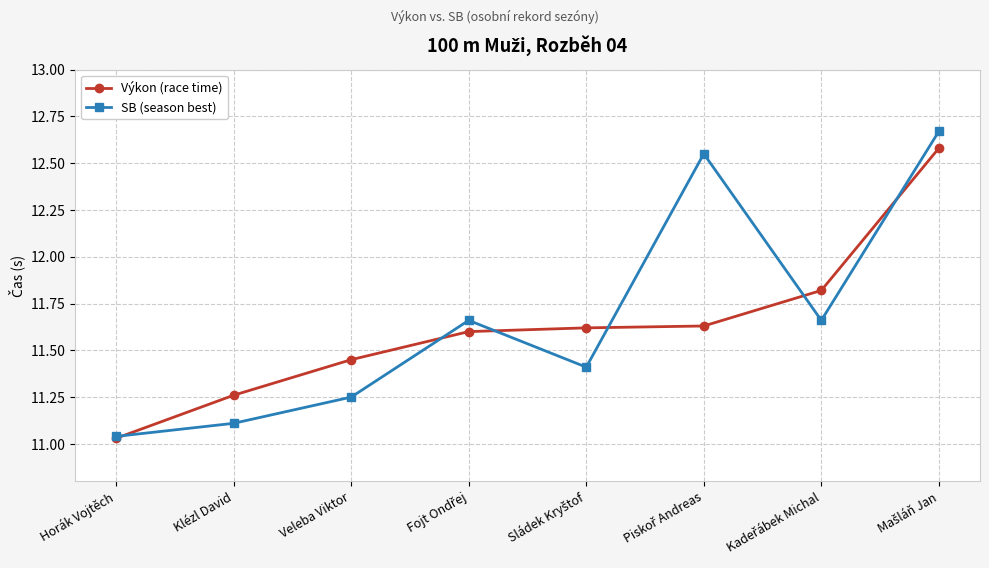

Which series has the widest spread of values?

SB (season best)